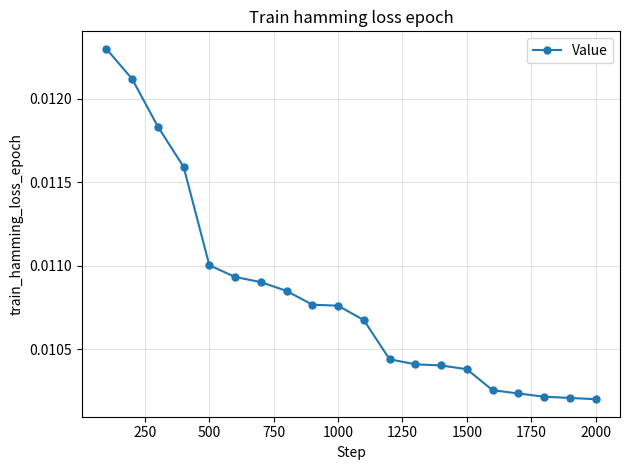

How many values are between 0 and 1?

20